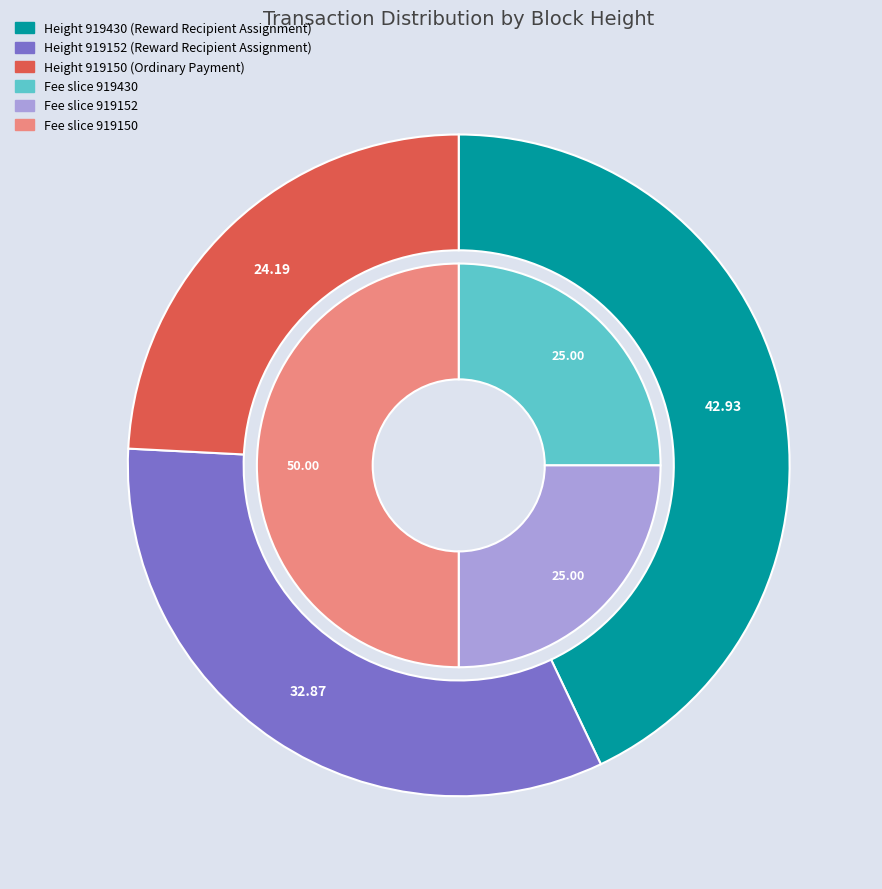

What is the ratio of the value at 919150 to the value at 919152?

0.7